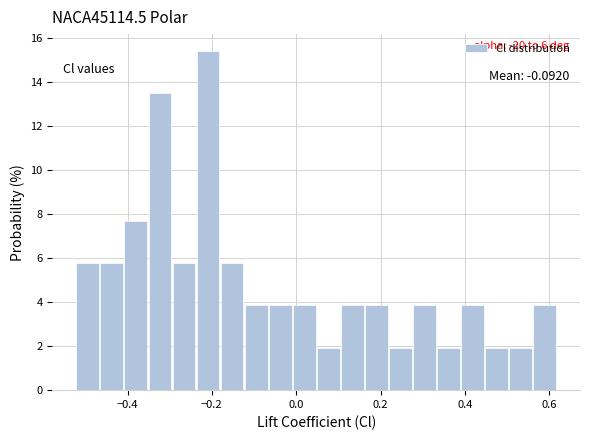

Read against the x-axis, roughly where is the centre of the tallest bar?

-0.20